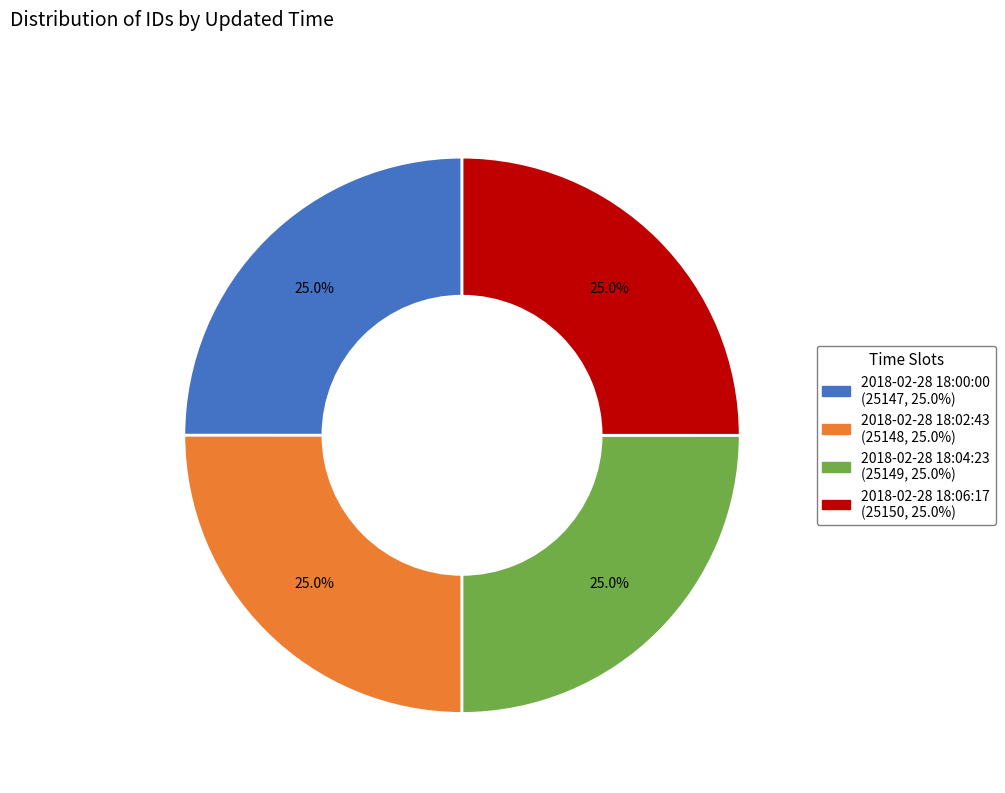

Is there any slice that represents more than half of the pie?

No